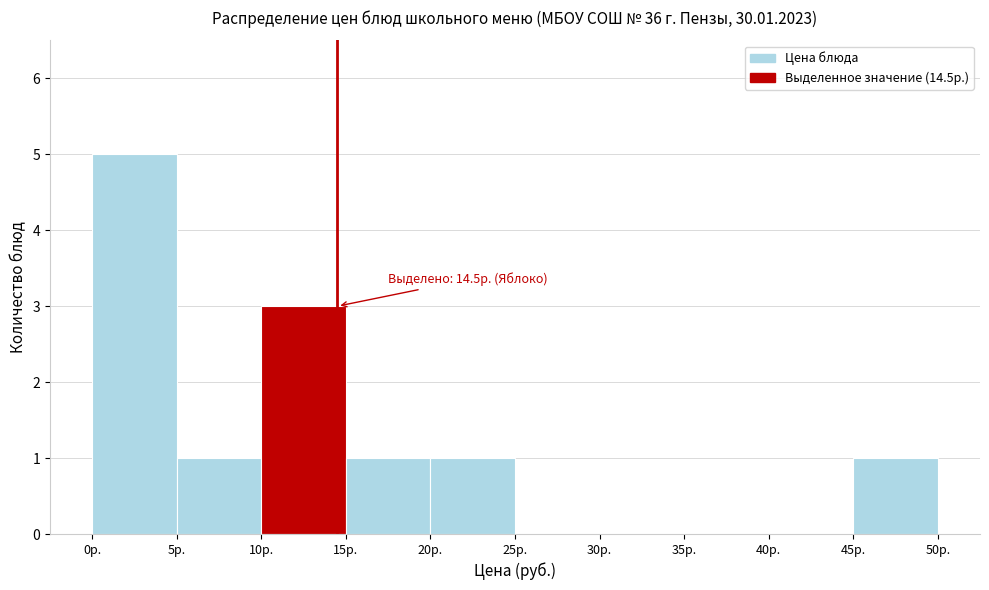

Over which range of the x-axis is the bar tallest?

0 to 5